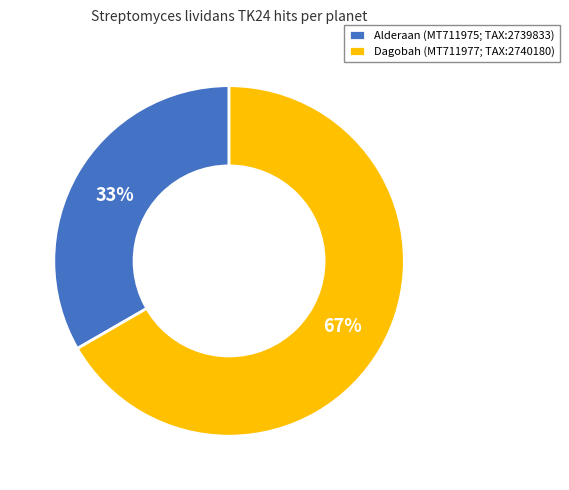

Does Dagobah (MT711977; TAX:2740180) represent more than half of the total?

Yes